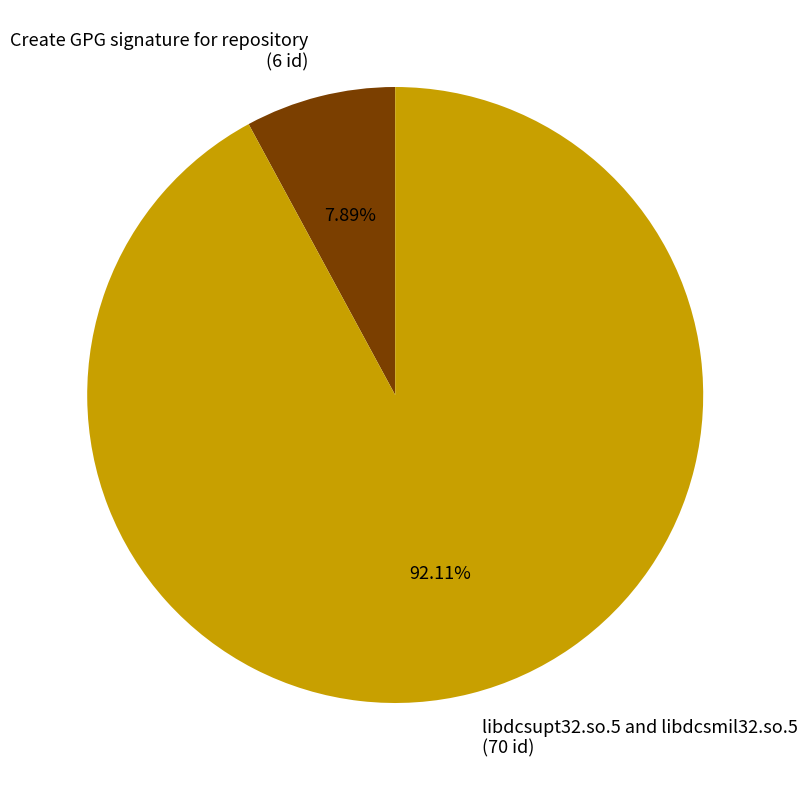

How many segments does this pie chart have?

2